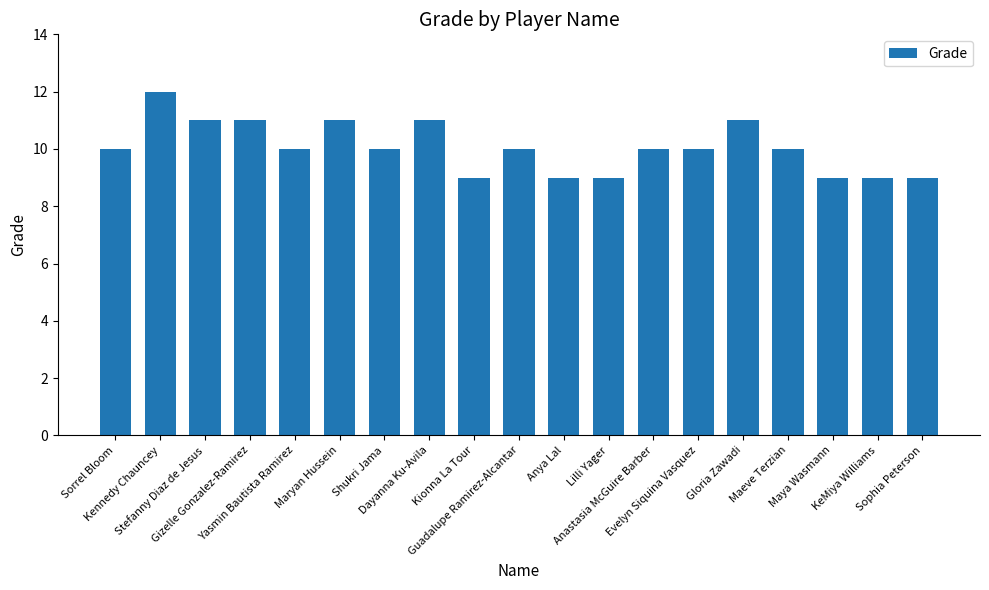

Reading left to right, transcribe all the data shown in this chart.

10	12	11	11	10	11	10	11	9	10	9	9	10	10	11	10	9	9	9